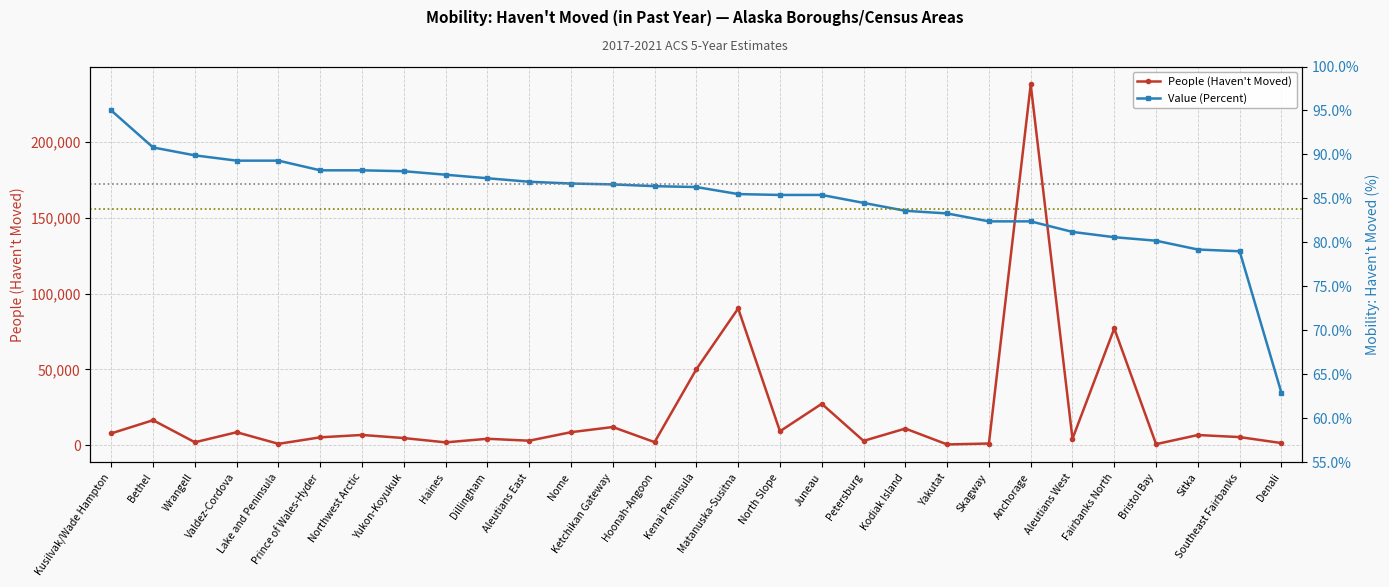

Is it true that People (Haven't Moved) equals 1324.9 at Wrangell?

False